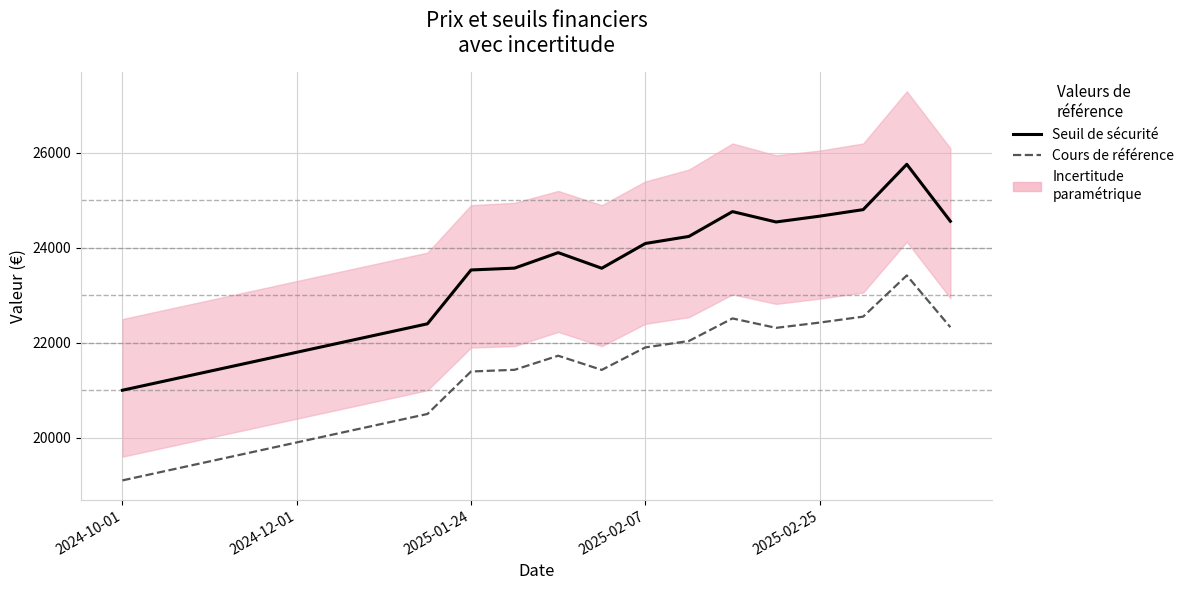

What is the maximum value for Cours de référence?

23419.5